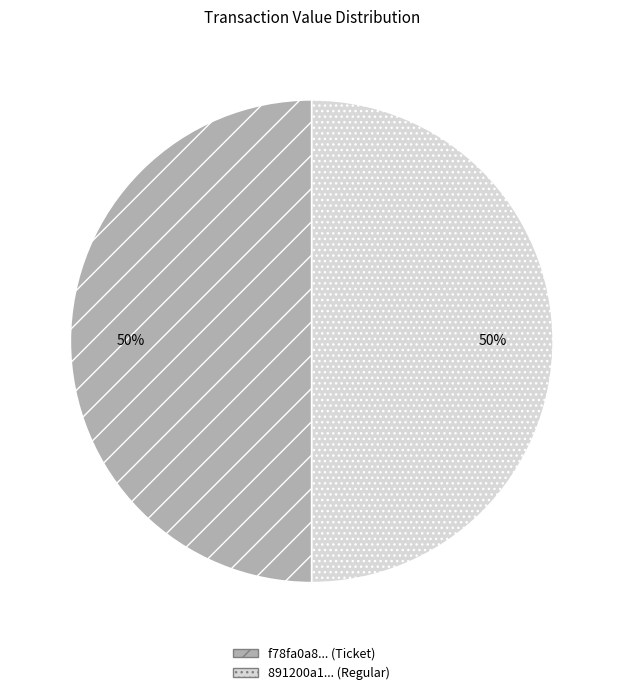

Combined, do 891200a1... (Regular) and f78fa0a8... (Ticket) account for over 50%?

Yes